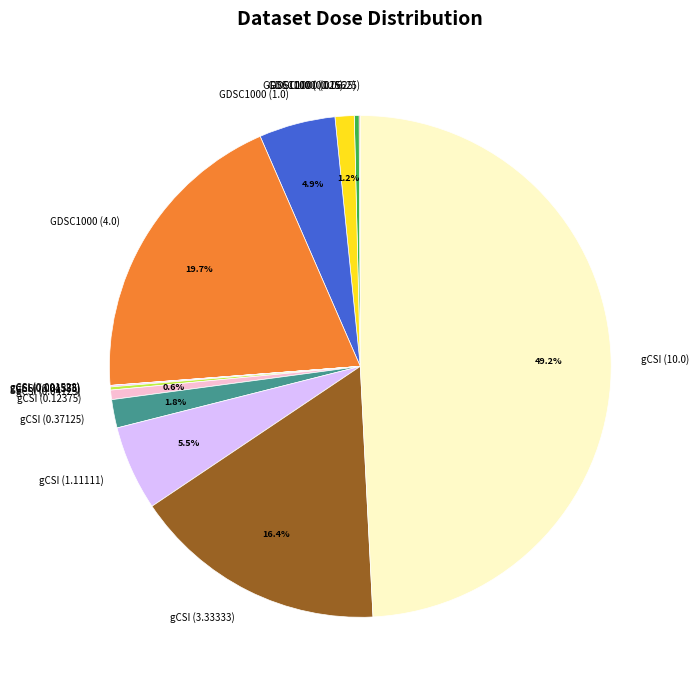

Which slice is the largest?

gCSI (10.0)